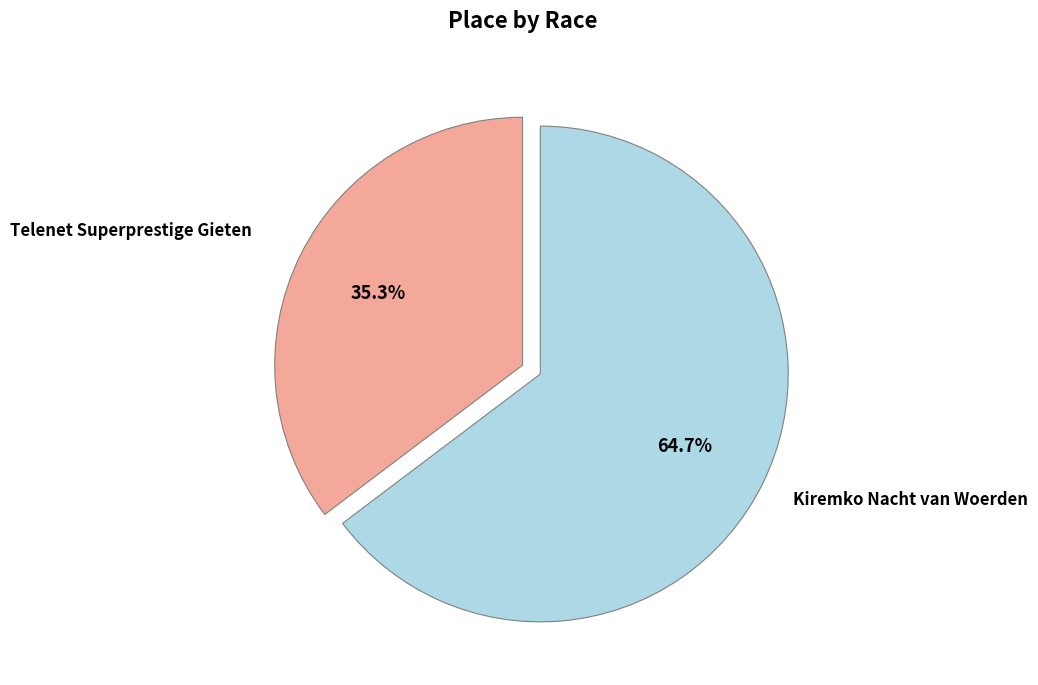

Count the number of slices in the pie.

2